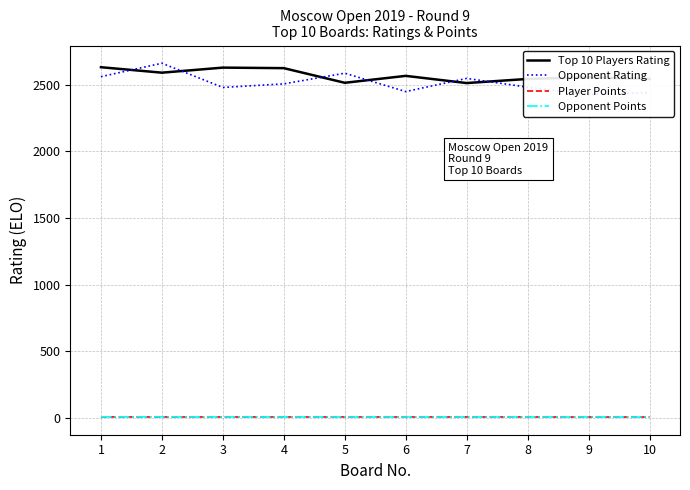

Reading left to right, what are all the values shown in this chart?

Top 10 Players Rating: 2633.0	2592.0	2630.0	2626.0	2516.0	2568.0	2514.0	2545.0	2557.0	2545.0
Opponent Rating: 2562.0	2663.0	2481.0	2508.0	2588.0	2450.0	2549.0	2483.0	2429.0	2442.0
Player Points: 6.5	6.0	6.0	6.0	6.0	6.0	6.0	6.0	5.5	5.5
Opponent Points: 7.0	6.5	6.0	6.0	6.0	6.0	6.0	6.0	6.0	5.5